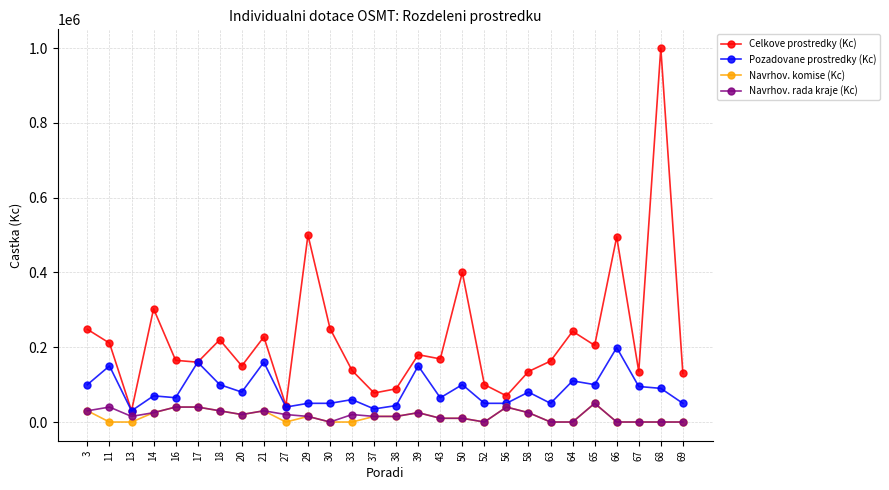

True or false: Pozadovane prostredky (Kc) and Navrhov. komise (Kc) intersect in this chart.

False